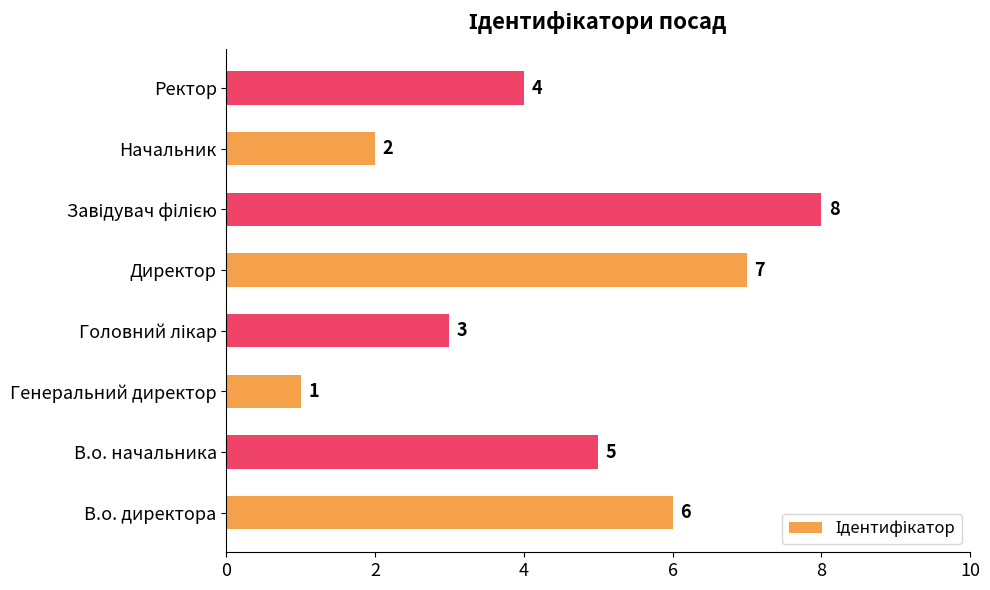

What is the maximum value shown in the chart?

8